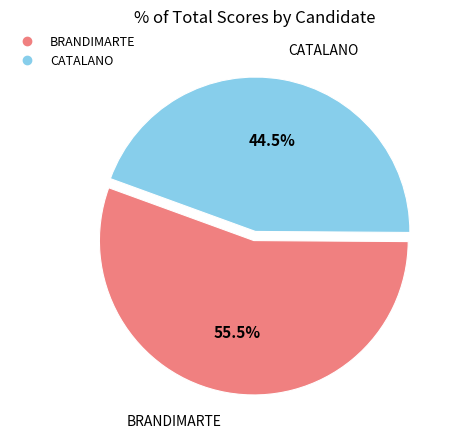

Which slice is the smallest?

CATALANO